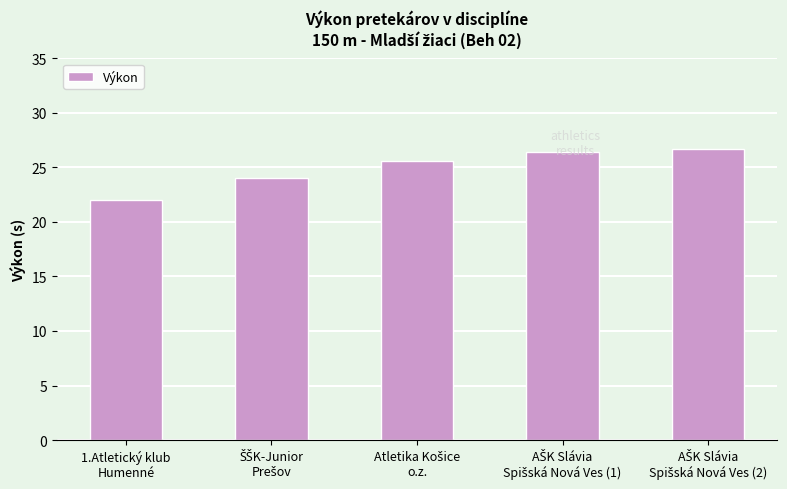

Reading right to left, transcribe all the data shown in this chart.

26.7	26.4	25.6	24.1	22.0